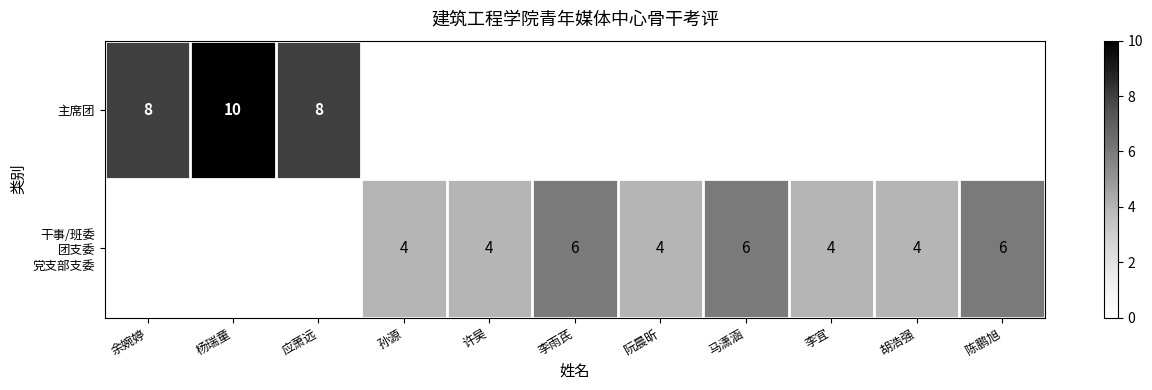

List the series in order of their overall mean, lowest first.

主席团, 干事/班委 团支委 党支部支委